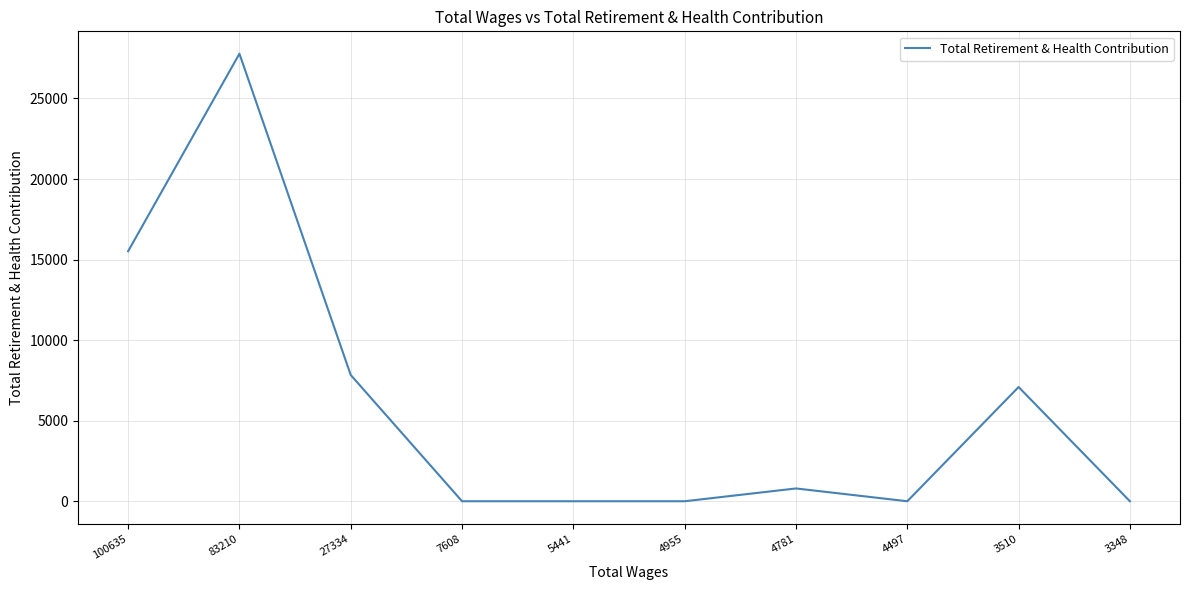

Reading left to right, what are all the values shown in this chart?

15518	27778	7836	0	0	0	794	0	7089	0